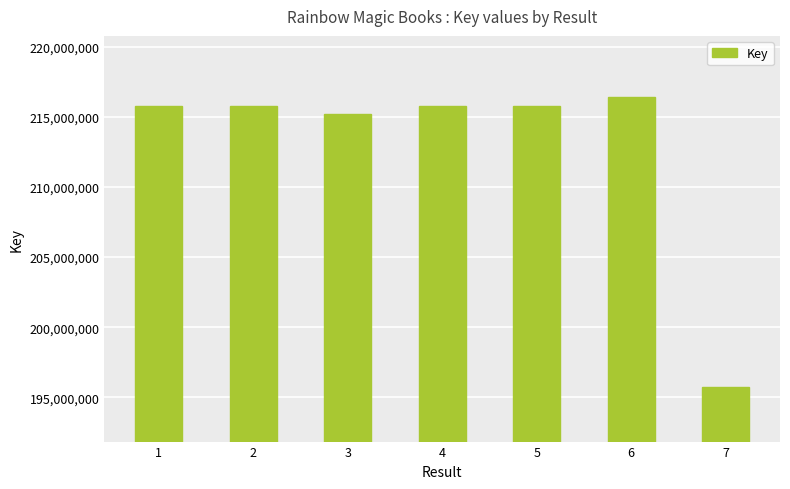

How many categories are shown in the chart?

7